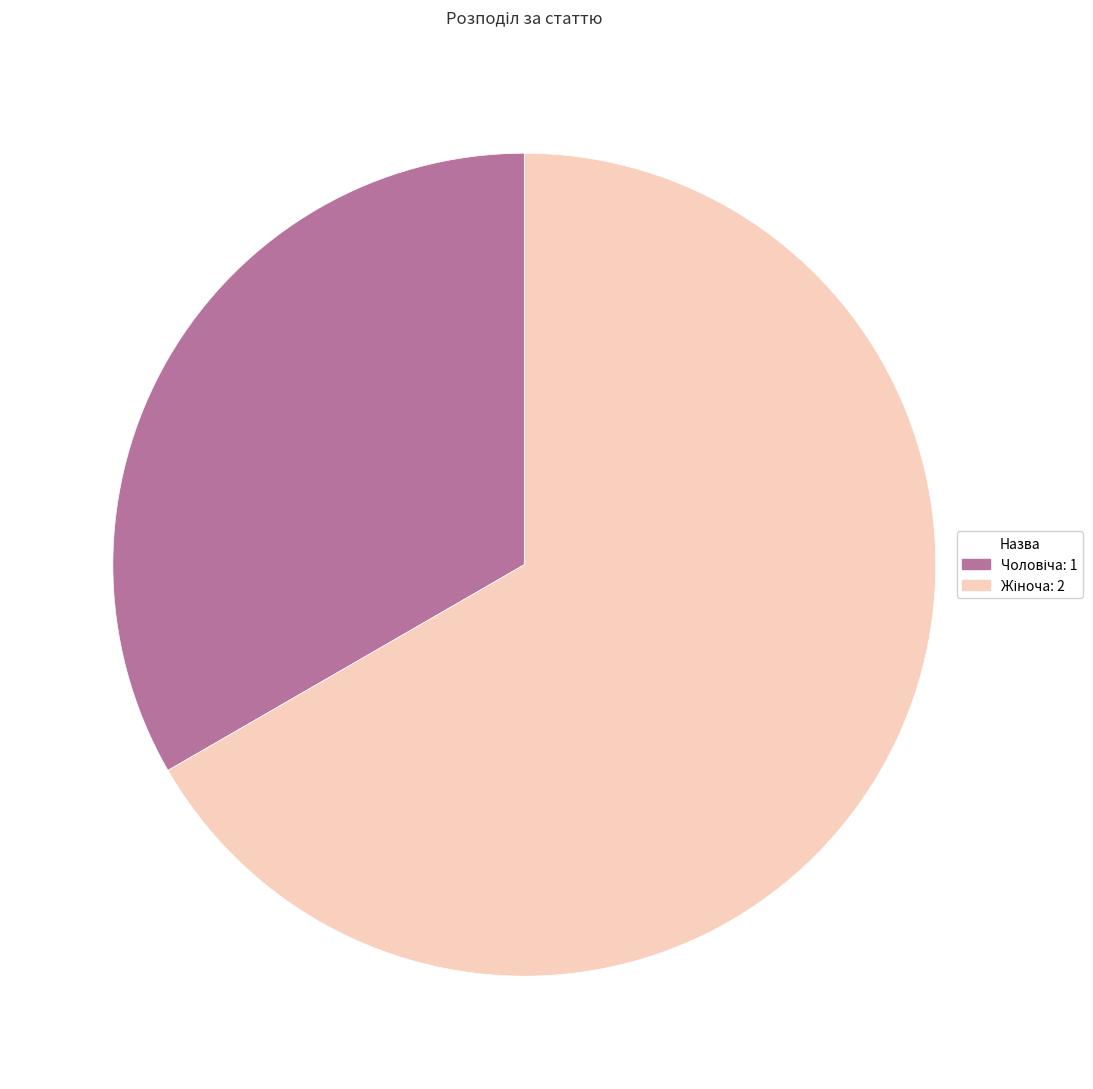

Does any single category account for the majority?

Yes